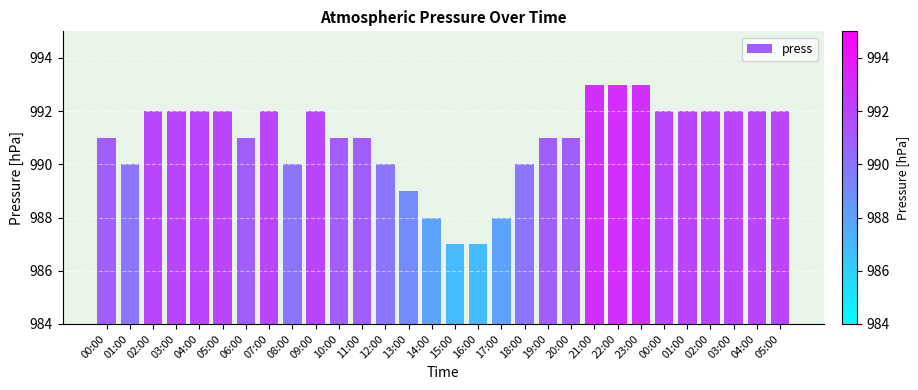

Count the number of data series in this chart.

1